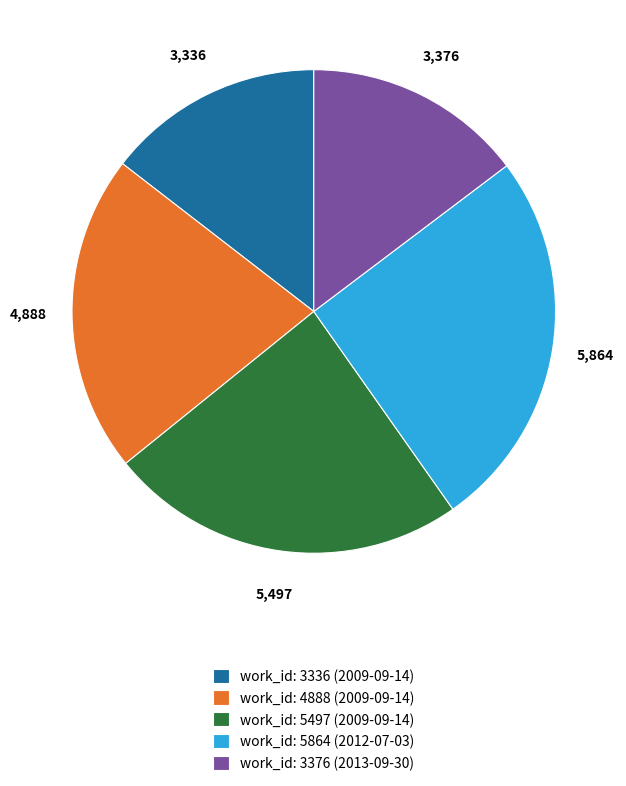

Approximately how many times larger is the value at work_id: 5497 (2009-09-14) compared to work_id: 3376 (2013-09-30)?

1.6